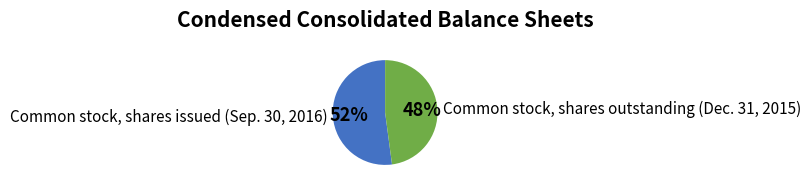

To the nearest percent, what portion does Common stock, shares issued (Sep. 30, 2016) represent?

52%